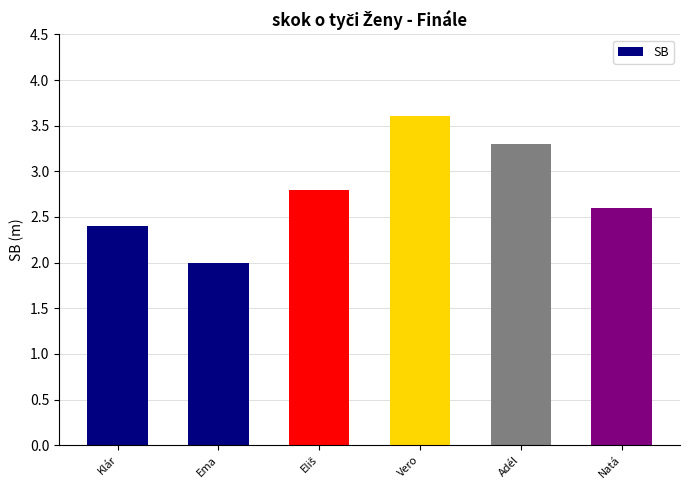

Is it true that the value at Ema is 0.5?

False